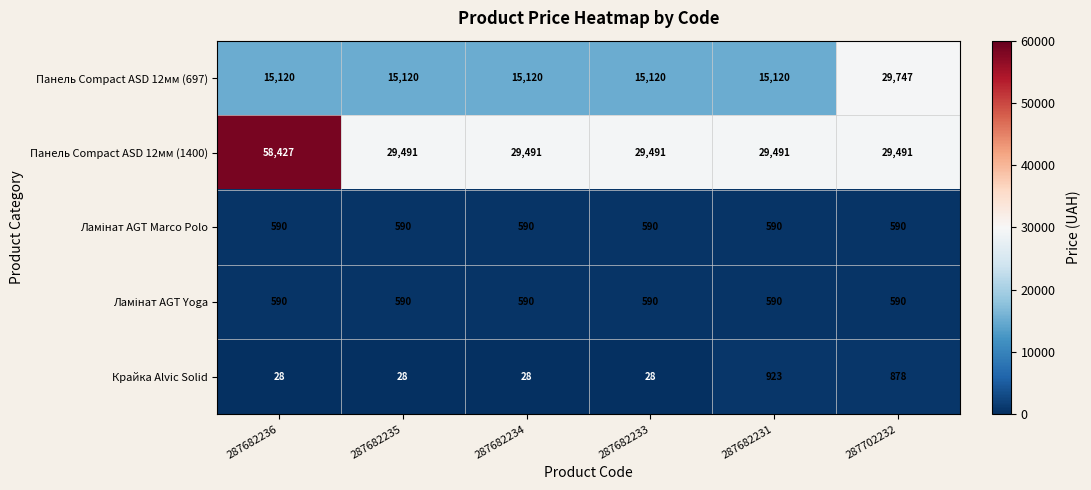

How many series are shown in this chart?

5